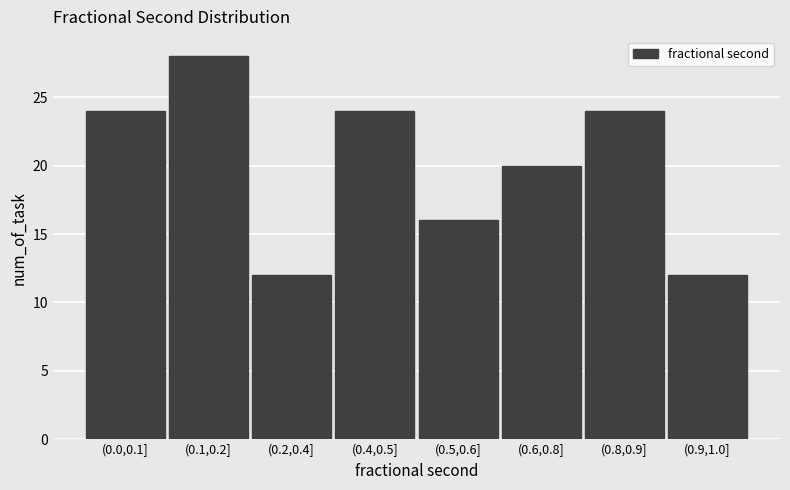

Reading left to right, list all the values displayed in this chart.

(0.0,0.1]=24	(0.1,0.2]=28	(0.2,0.4]=12	(0.4,0.5]=24	(0.5,0.6]=16	(0.6,0.8]=20	(0.8,0.9]=24	(0.9,1.0]=12